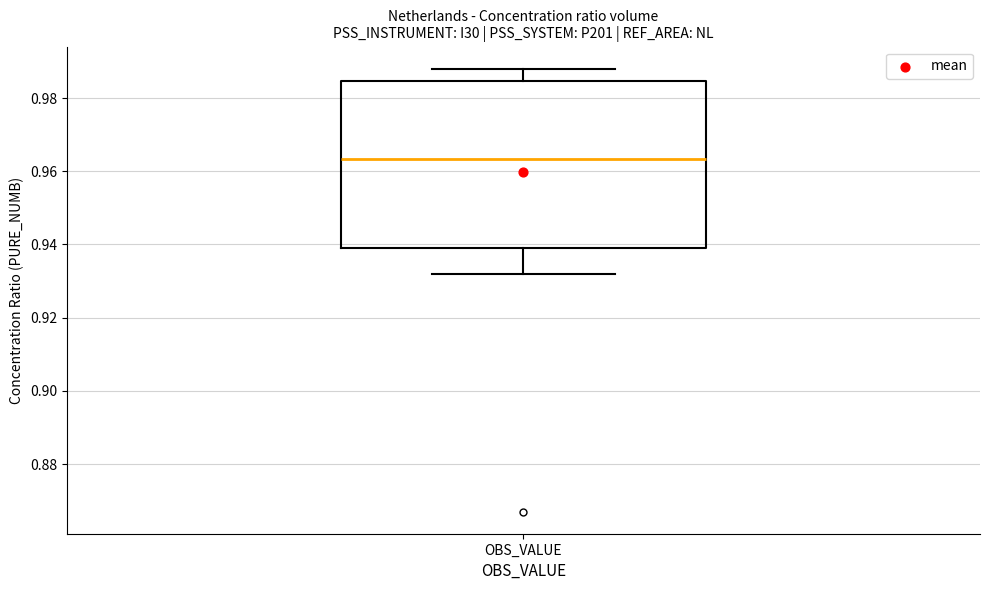

Transcribe this box plot: give where the median line is, the range the box spans, and where the two whiskers end, as read against the y-axis. The values are not printed on the chart, so give them approximately, as read against the axis.

median 0.964, box 0.940 to 0.984, whiskers 0.932 to 0.988